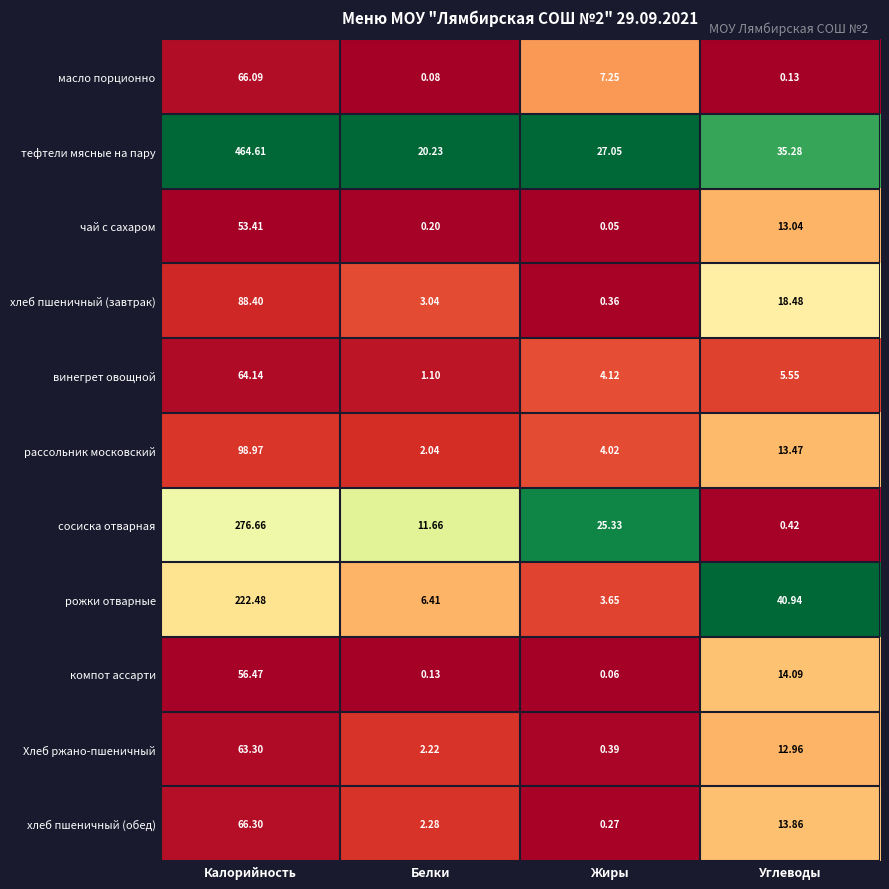

At Углеводы, list the series in order from smallest to largest.

масло порционно, сосиска отварная, винегрет овощной, Хлеб ржано-пшеничный, чай с сахаром, рассольник московский, хлеб пшеничный (обед), компот ассарти, хлеб пшеничный (завтрак), тефтели мясные на пару, рожки отварные